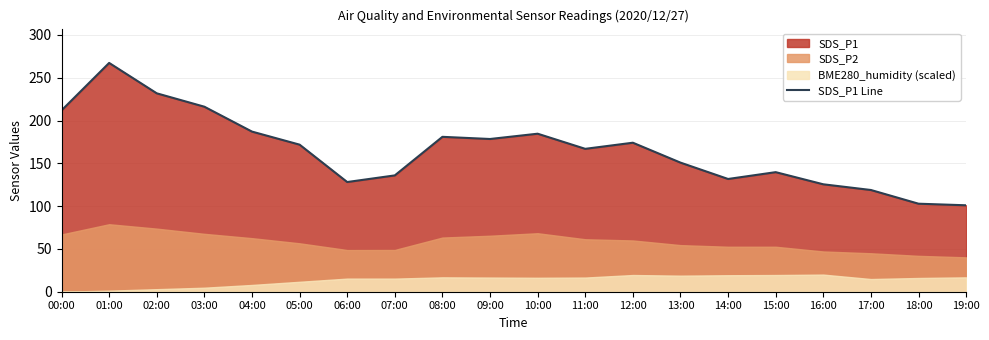

Where is the first local maximum?

01:00